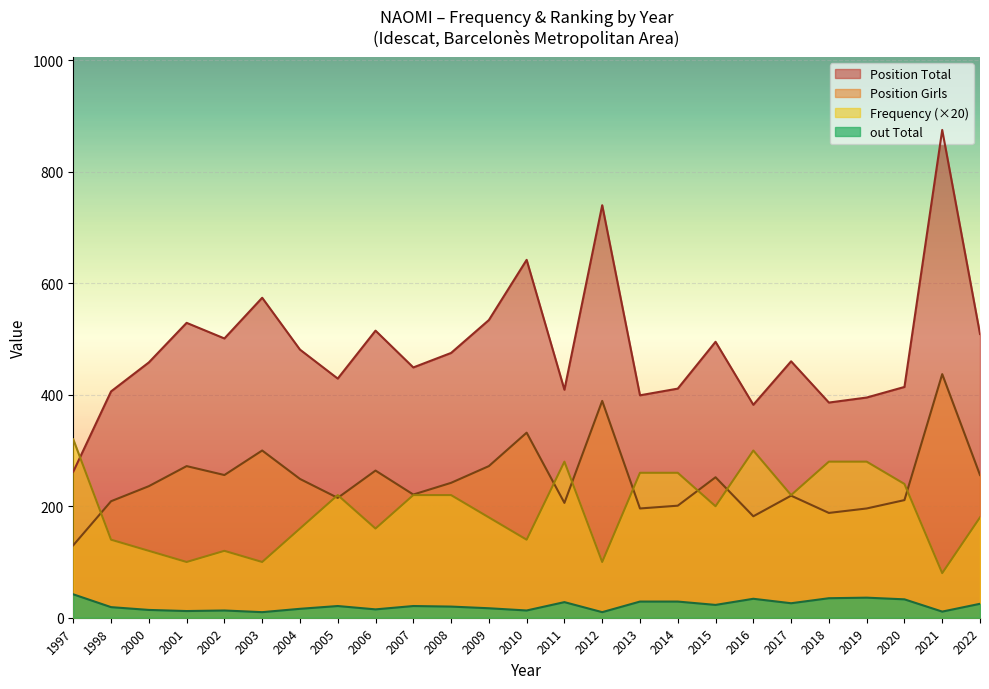

Where does the Position Total series first go above 460?

2001